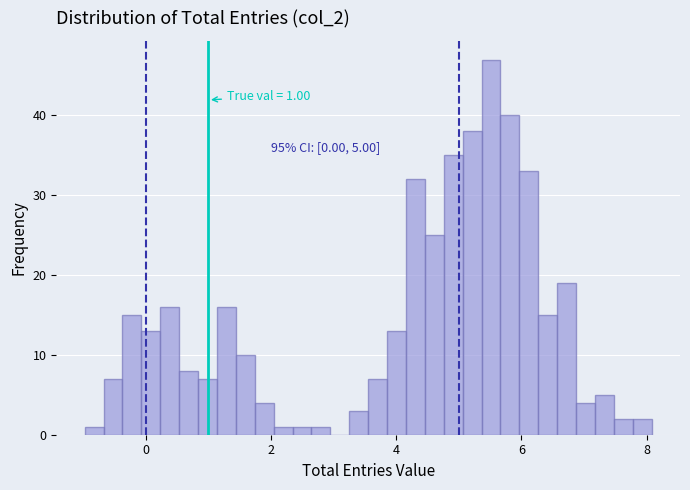

Read against the x-axis, roughly where is the centre of the tallest bar?

5.6